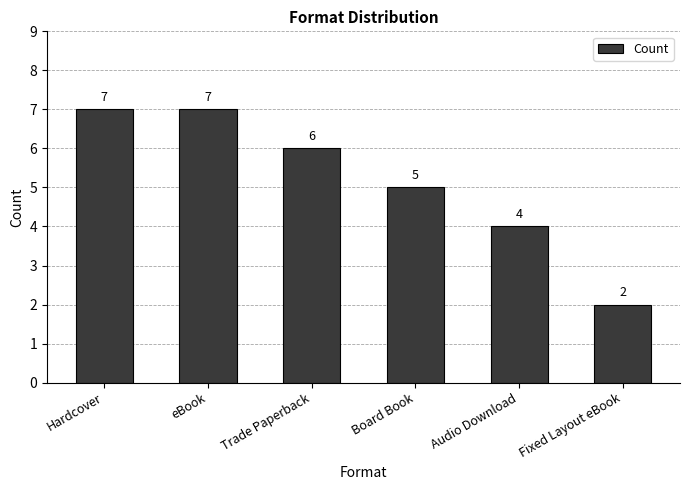

What is the difference between the values at Fixed Layout eBook and Audio Download?

2